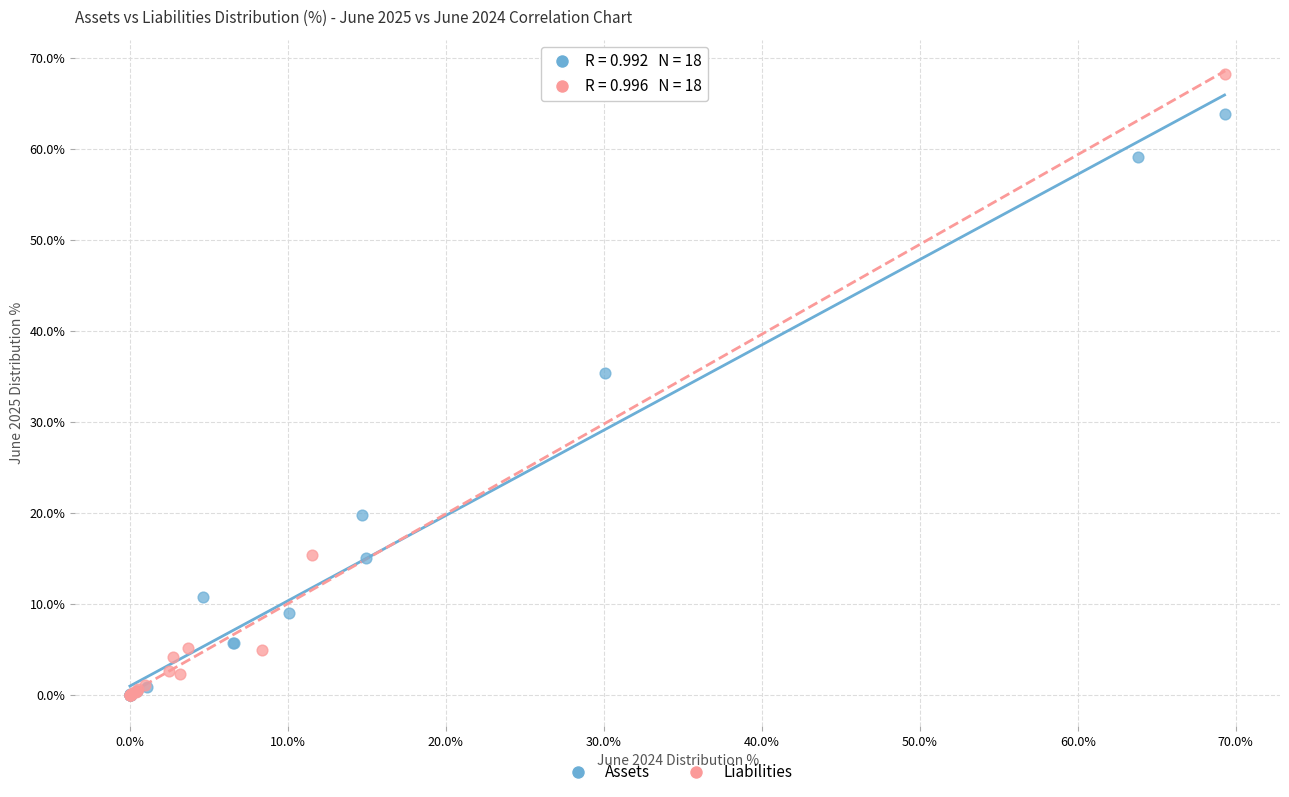

Which series reaches the maximum Y coordinate?

Liabilities